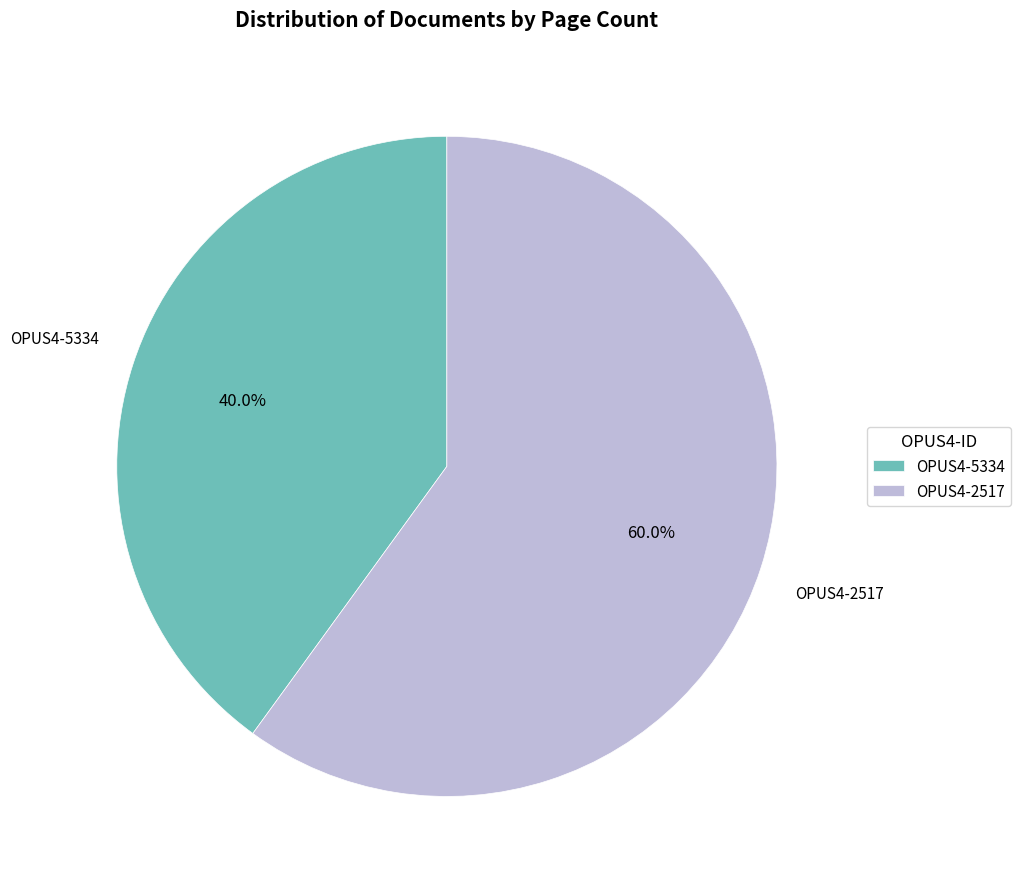

To the nearest percent, what is the difference between the largest and smallest slice percentages?

20%